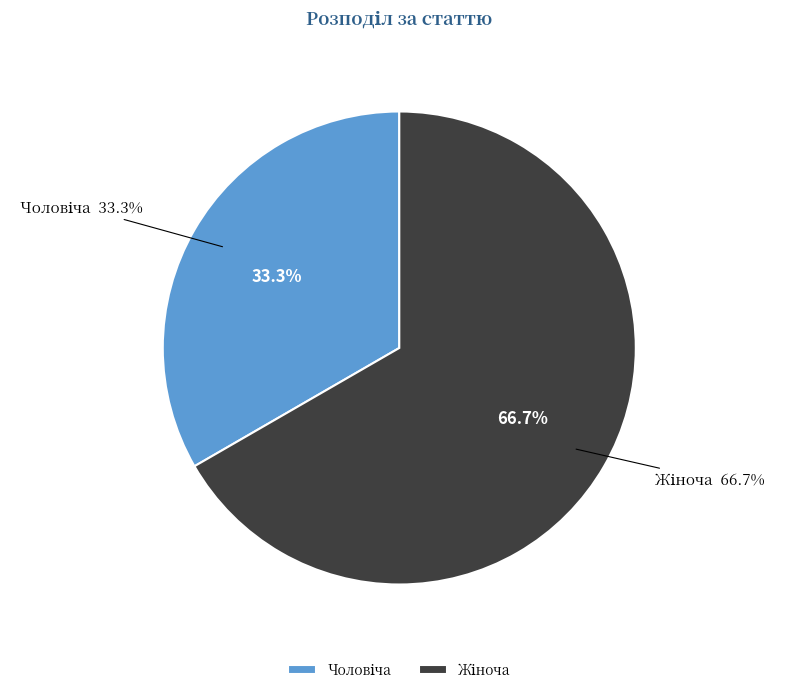

Is it true that Чоловіча is 40% of the pie?

False